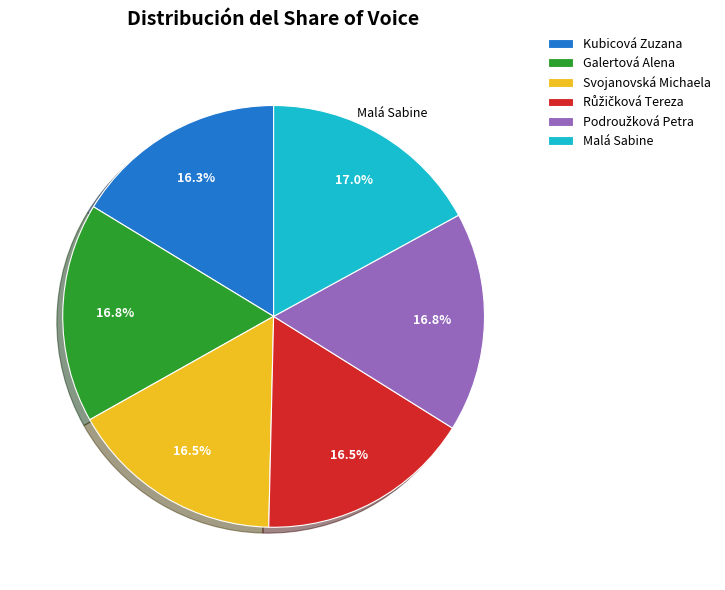

True or false: Galertová Alena accounts for 3% of the total.

False